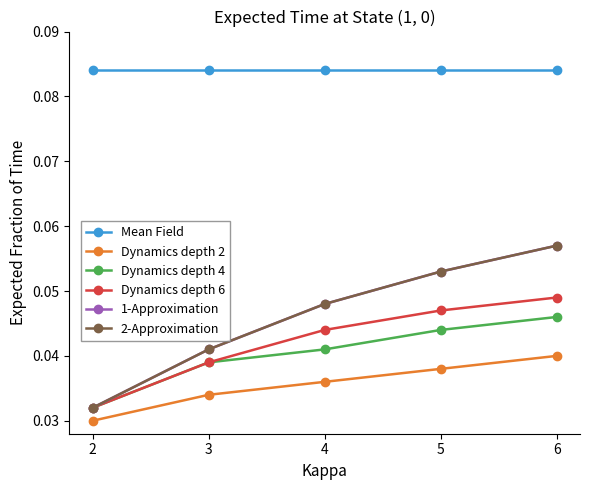

At which label is Dynamics depth 6 closest to 0?

2